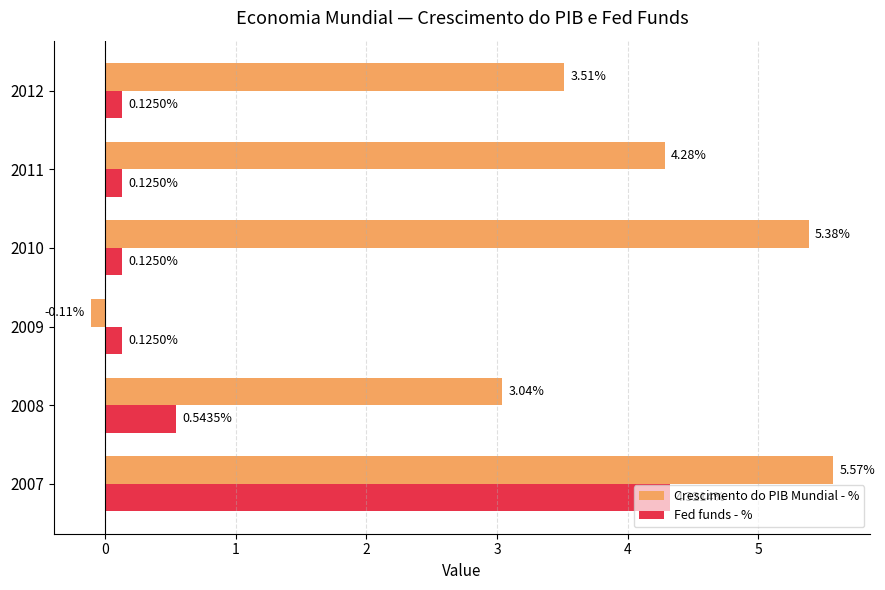

What is the difference between the maximum and second lowest values in the Fed funds - % series?

4.2